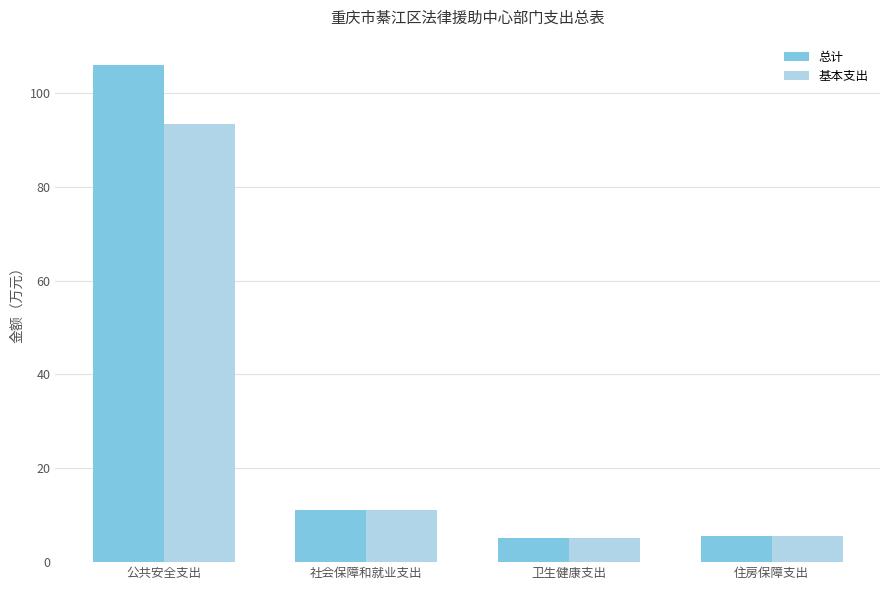

How many groups of bars are there?

4